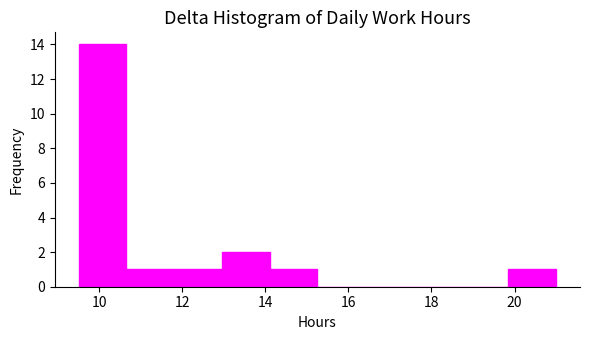

Reading left to right, transcribe this chart: for each bar, give the range it covers on the x-axis and its height. Neither the bar edges nor the heights are printed on the chart, so give them approximately, as read against the axes.

9.6 to 10.6: 14
10.6 to 11.8: 1
11.8 to 13.0: 1
13.0 to 14.2: 2
14.2 to 15.2: 1
15.2 to 16.4: 0
16.4 to 17.6: 0
17.6 to 18.8: 0
18.8 to 19.8: 0
19.8 to 21.0: 1